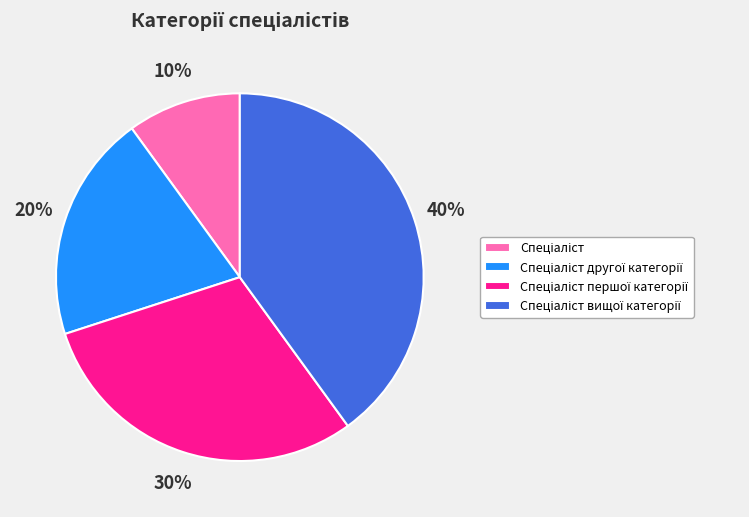

How many slices are in this pie chart?

4